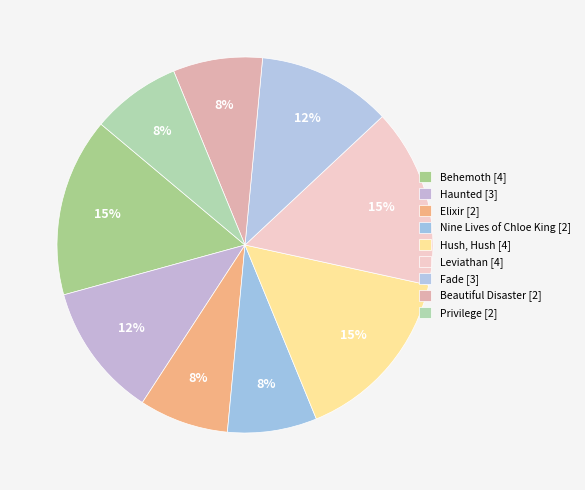

Count the number of slices in the pie.

9